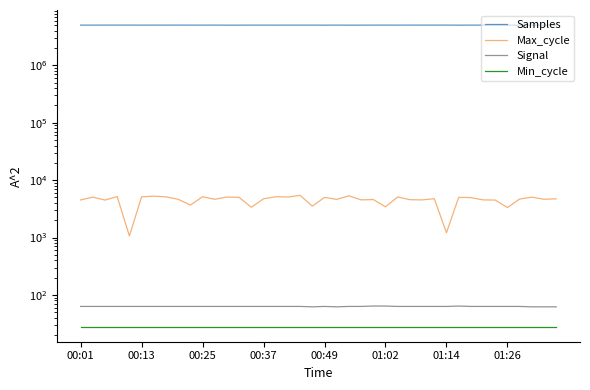

Which category has the lowest value across all series?

00:01